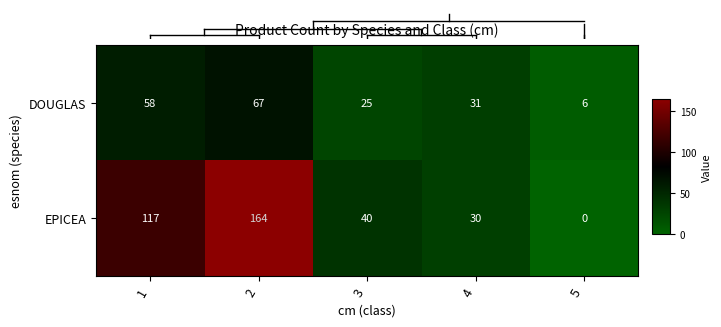

Count the number of categories in the chart.

5